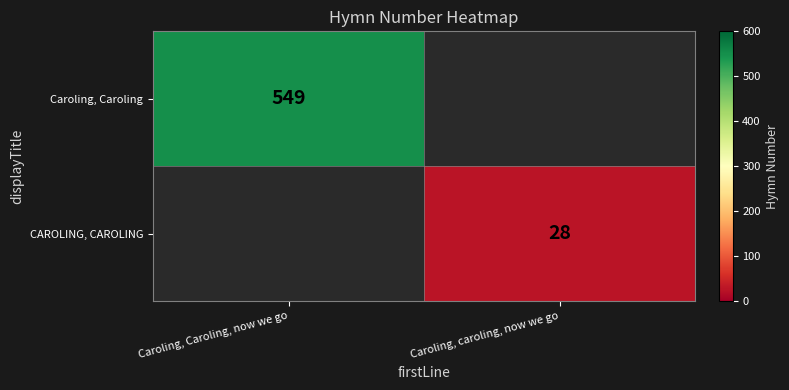

The value of Caroling, Caroling at Caroling, Caroling, now we go is 549. True or false?

True